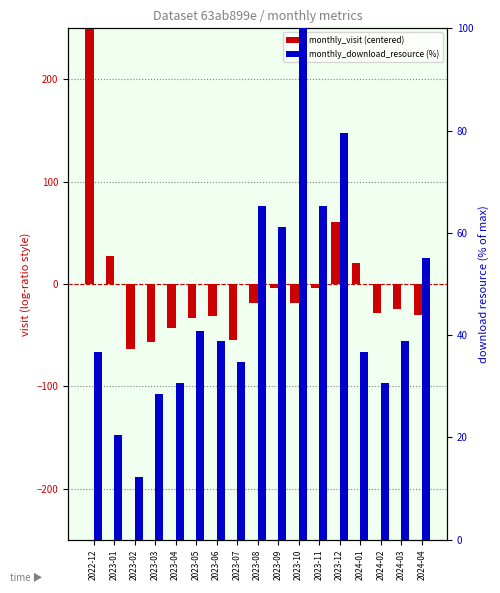

How many values in the monthly_visit (centered) series exceed -24?

8